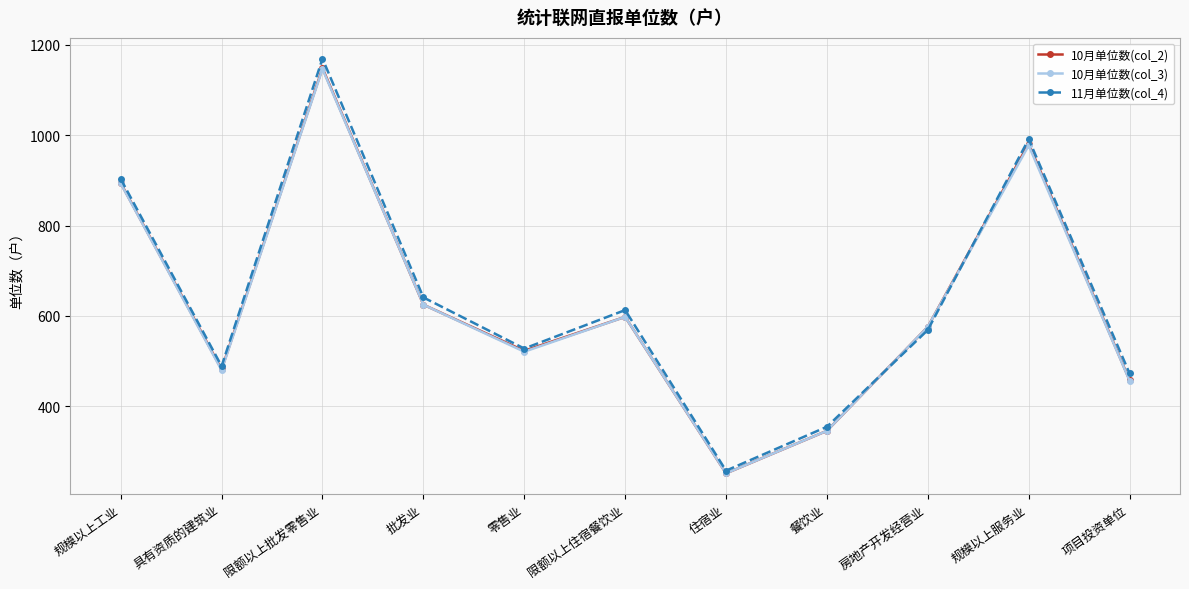

List the labels in order of 10月单位数(col_3) value, largest first.

限额以上批发零售业, 规模以上服务业, 规模以上工业, 批发业, 限额以上住宿餐饮业, 房地产开发经营业, 零售业, 具有资质的建筑业, 项目投资单位, 餐饮业, 住宿业